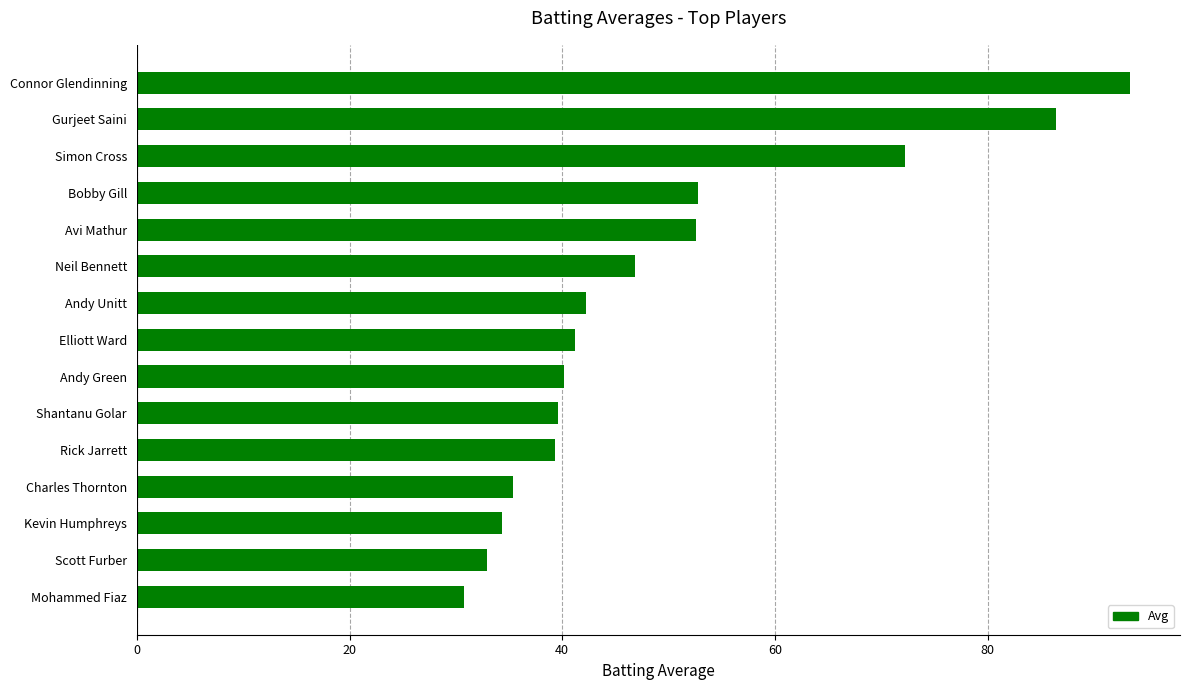

The chart shows a value of 52.6 at Avi Mathur. True or false?

True